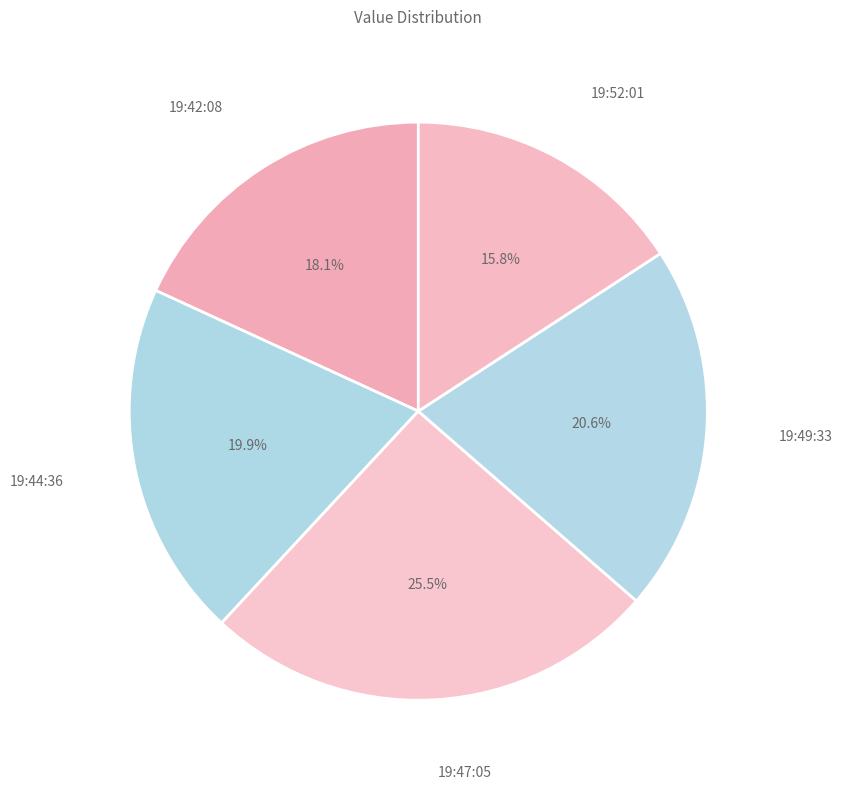

To the nearest percent, what is the average slice percentage?

20%